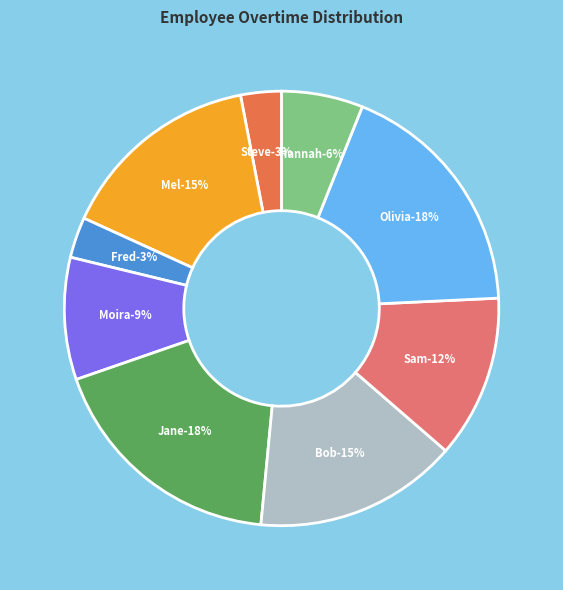

Count the number of slices in the pie.

9